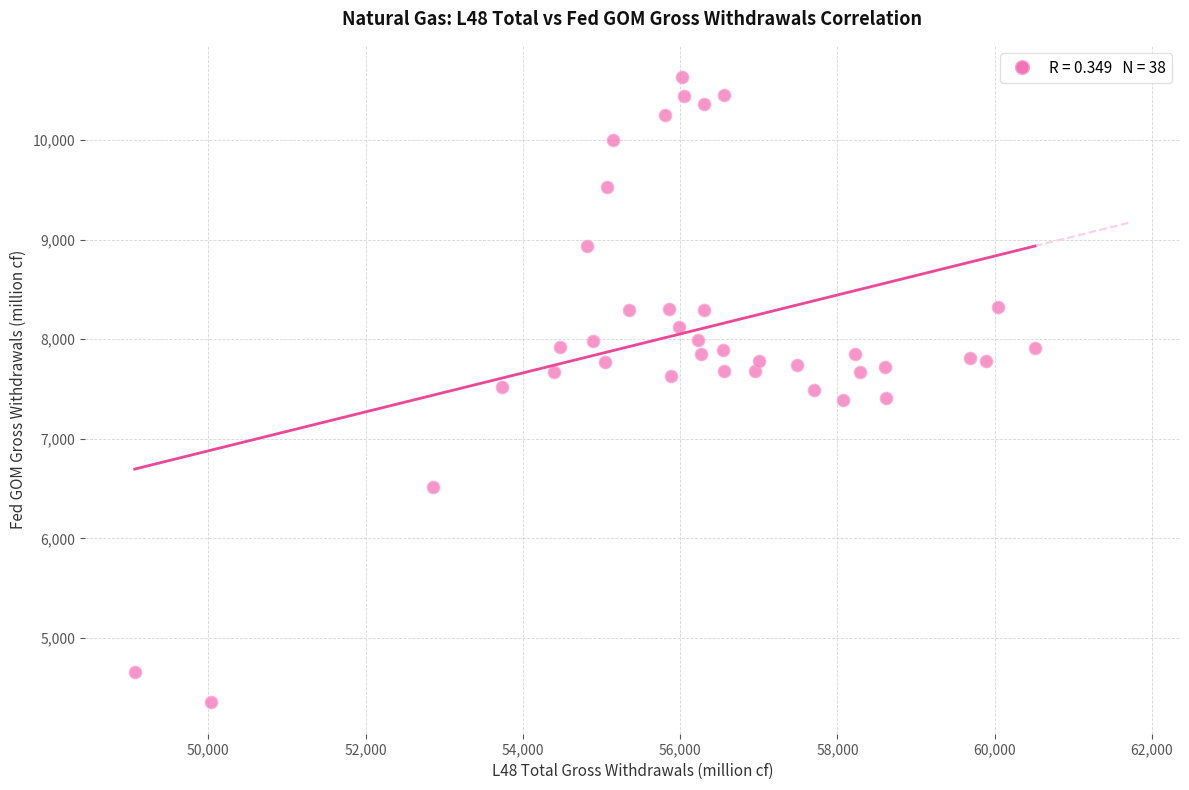

What is the range of X values (max minus min)?

11450